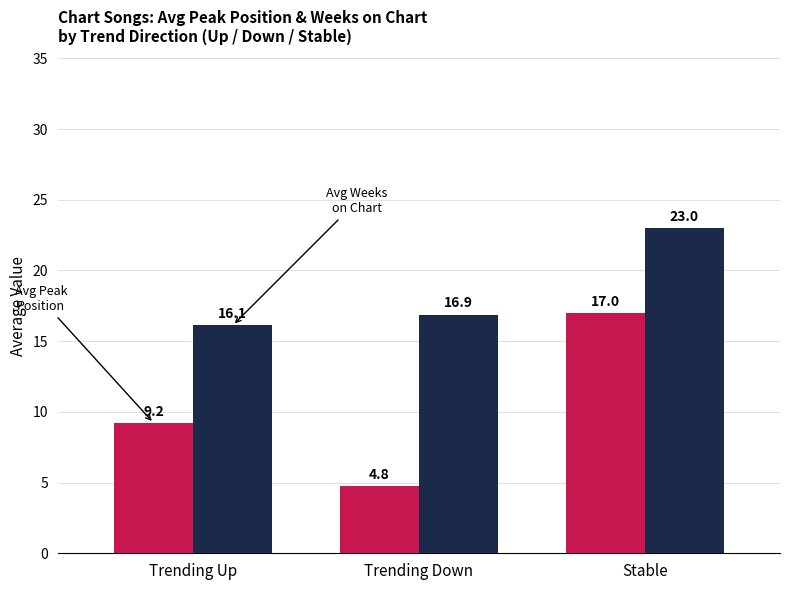

Reading right to left, transcribe all the data shown in this chart.

Avg Peak Position: 17.0	4.8	9.2
Avg Weeks on Chart: 23.0	16.9	16.1